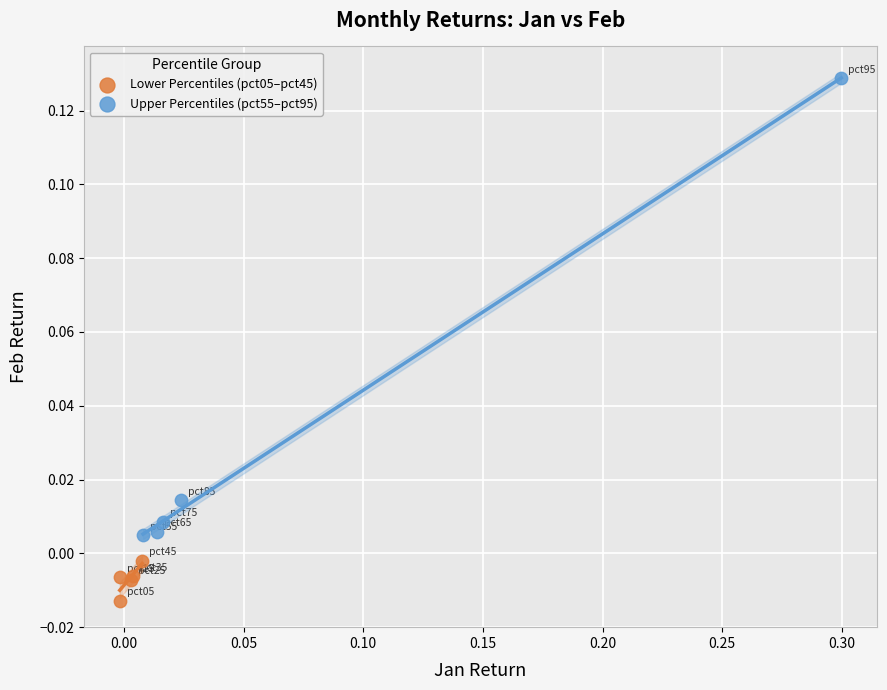

Which series contains the highest Y value?

Upper Percentiles (pct55–pct95)